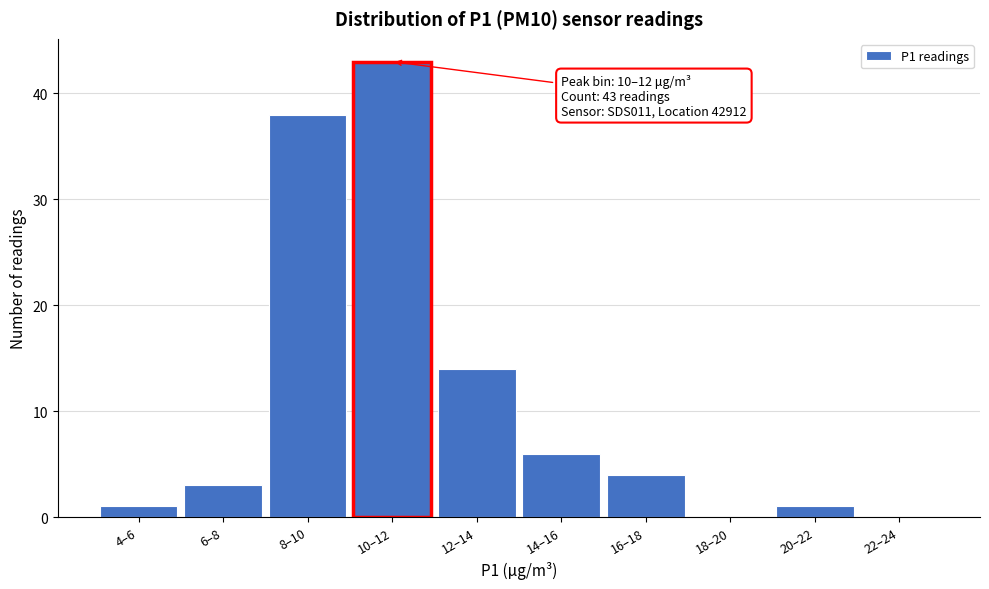

Reading left to right, list all the values displayed in this chart.

4–6=1	6–8=3	8–10=38	10–12=43	12–14=14	14–16=6	16–18=4	18–20=0	20–22=1	22–24=0